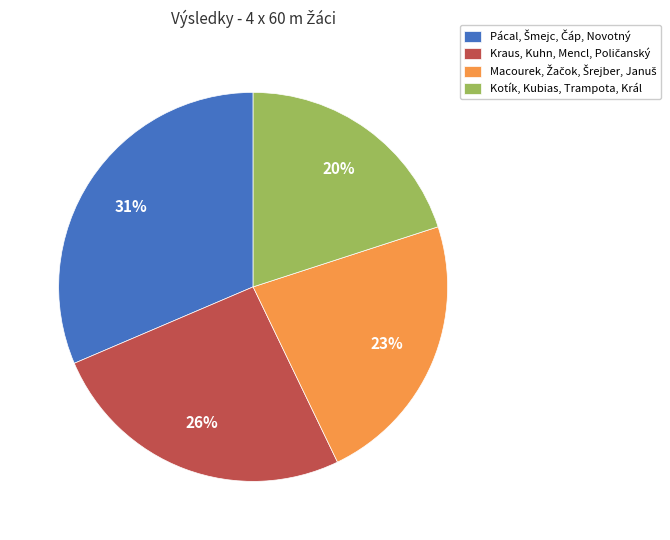

Does any single category account for the majority?

No